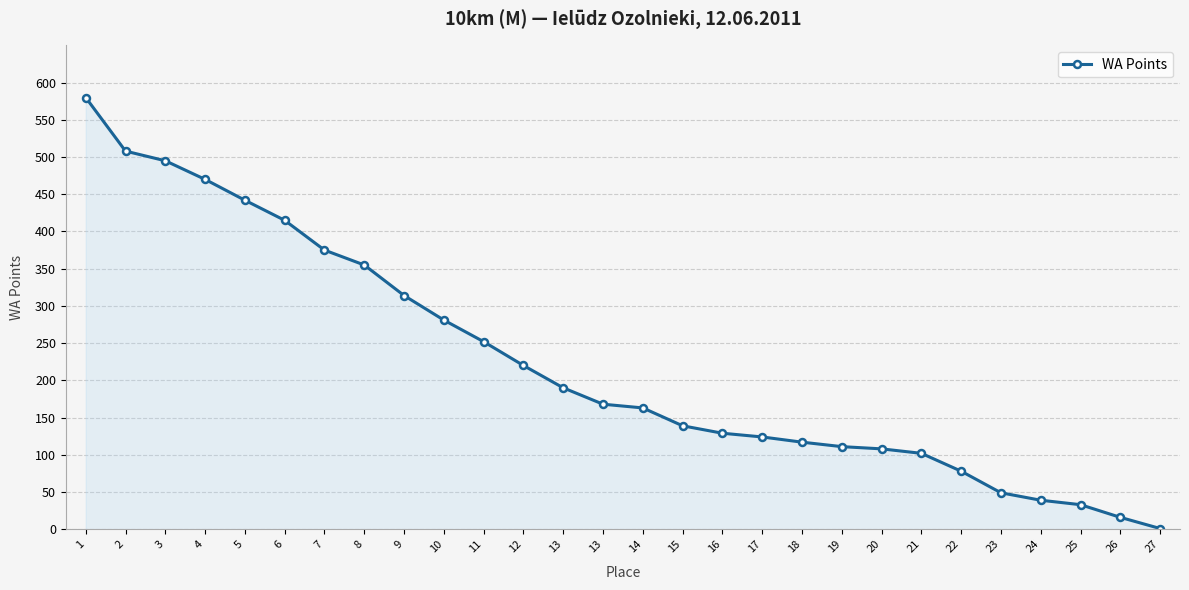

Rank the categories by value from lowest to highest.

27, 26, 25, 24, 23, 22, 21, 20, 19, 18, 17, 16, 15, 14, 13, 13, 12, 11, 10, 9, 8, 7, 6, 5, 4, 3, 2, 1